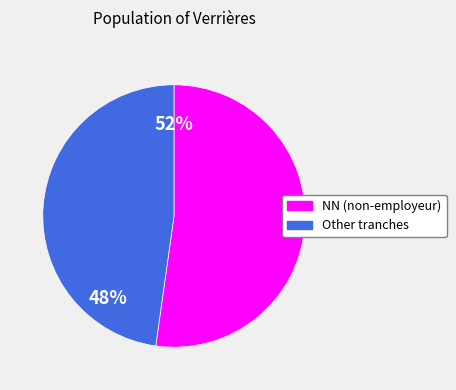

Rank the categories by value from highest to lowest.

NN, Other